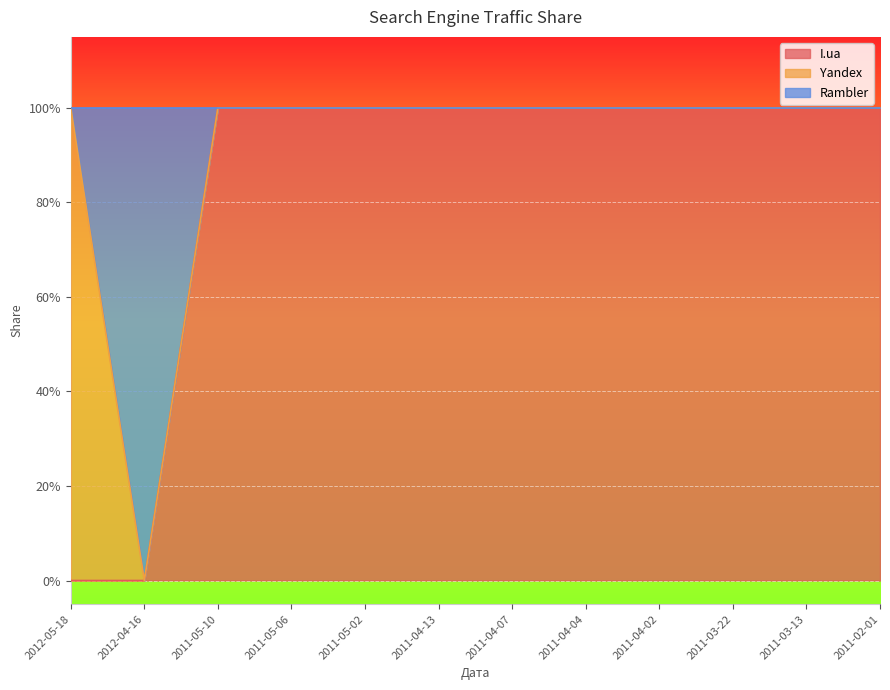

Does the chart display data point markers on the line(s)?

No